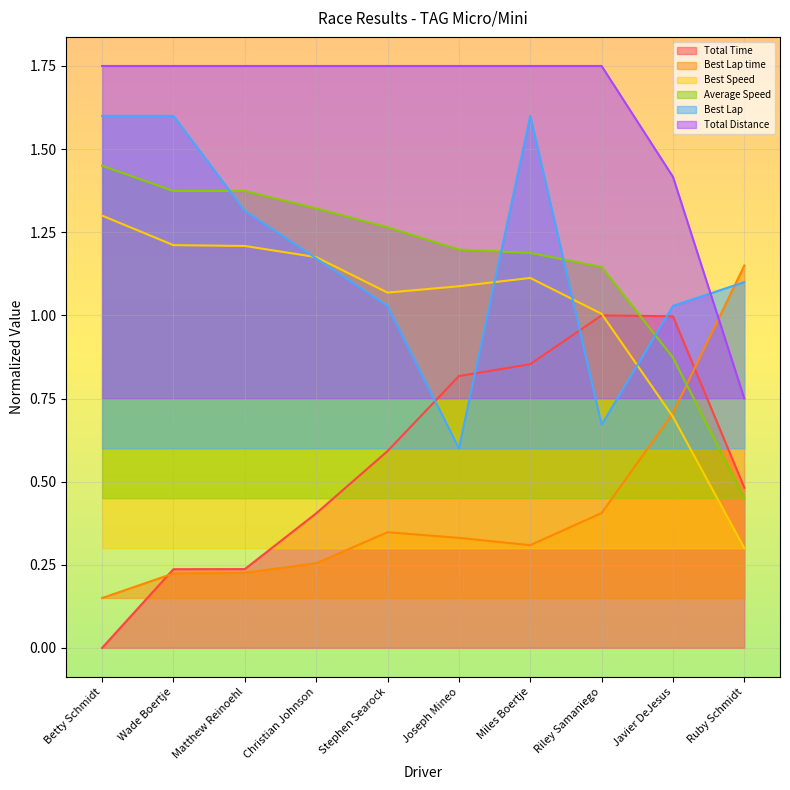

What value does the Best Lap time series have at Javier DeJesus?

0.7